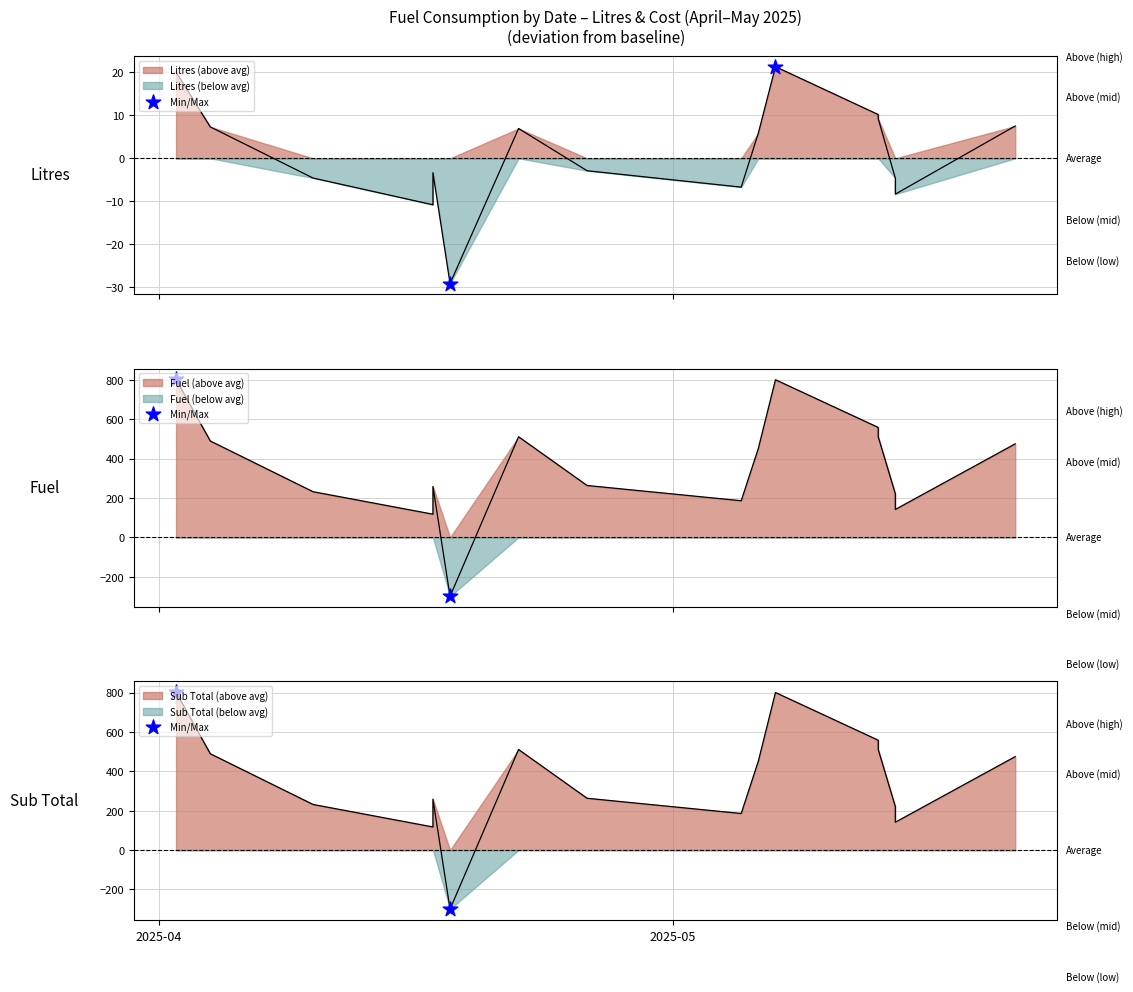

Which series has the largest Y range (max minus min)?

Fuel